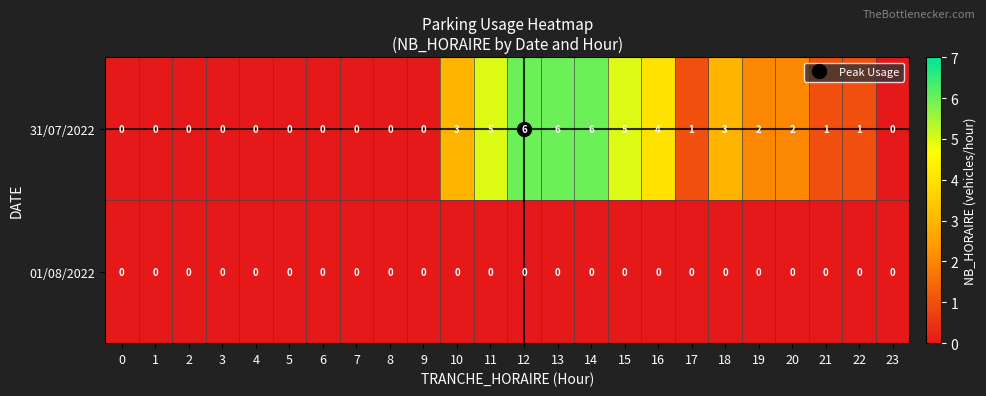

What is the spread (max minus min) of values at 11?

5